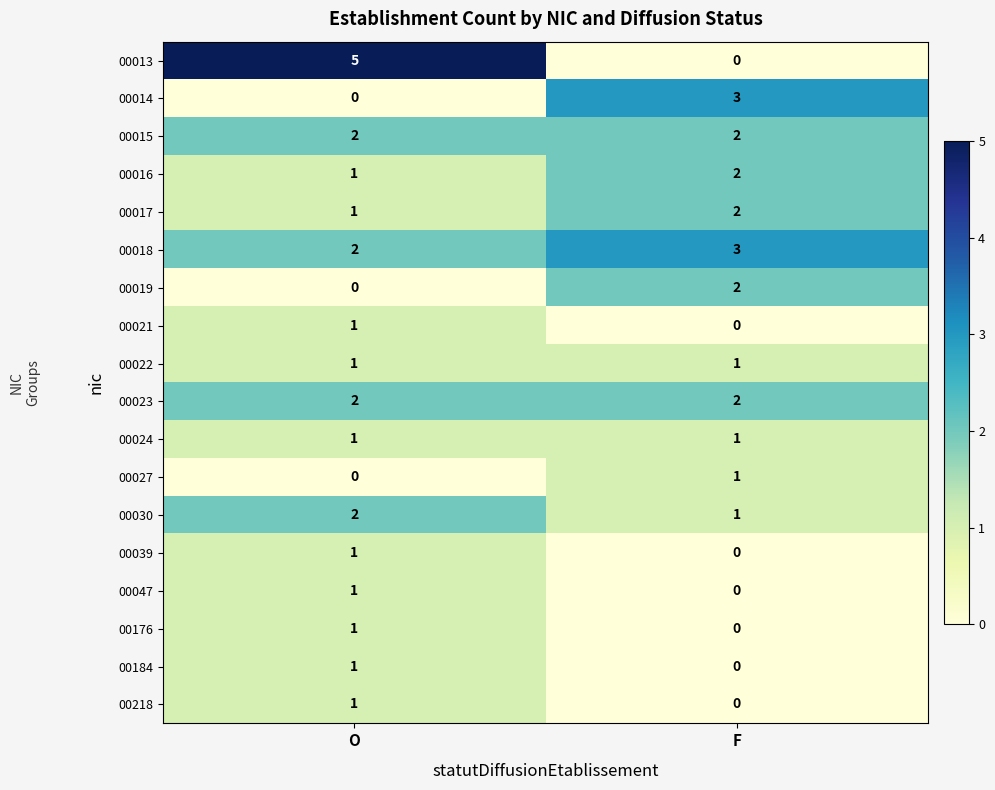

What is the greatest value displayed?

5